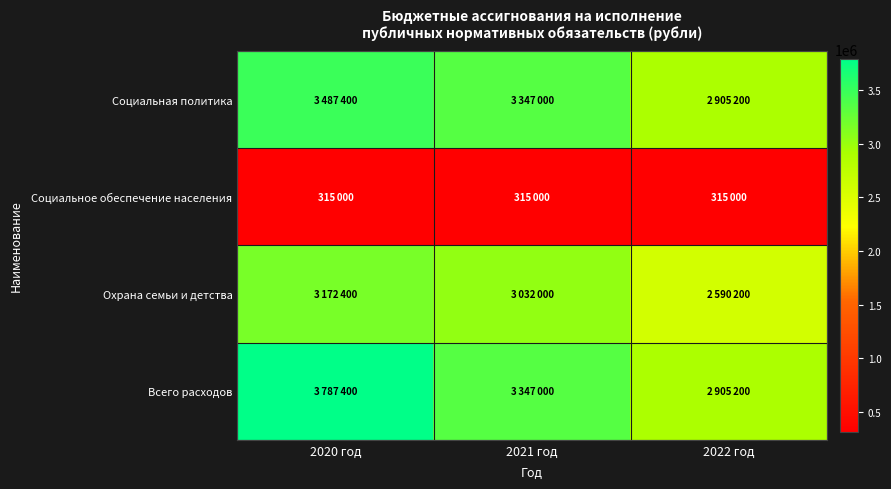

At 2020 год, list the series in order from smallest to largest.

Социальное обеспечение населения, Охрана семьи и детства, Социальная политика, Всего расходов